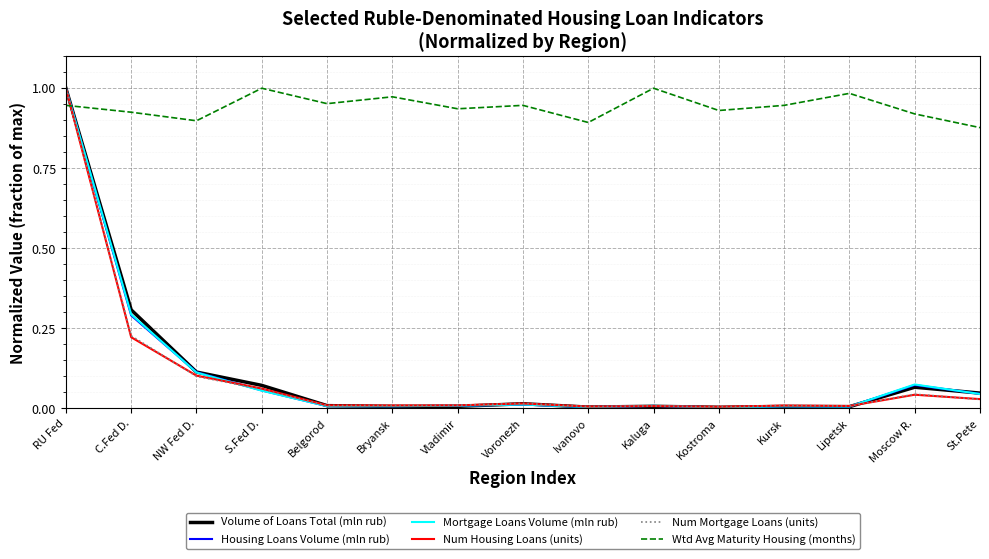

True or false: Mortgage Loans Volume (mln rub) and Wtd Avg Maturity Housing (months) cross at least once.

True